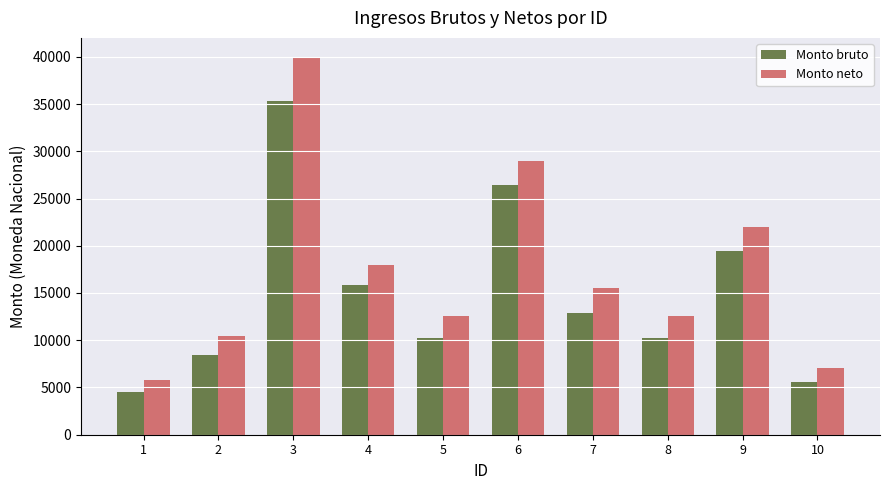

Which label corresponds to the smallest value in the chart?

1